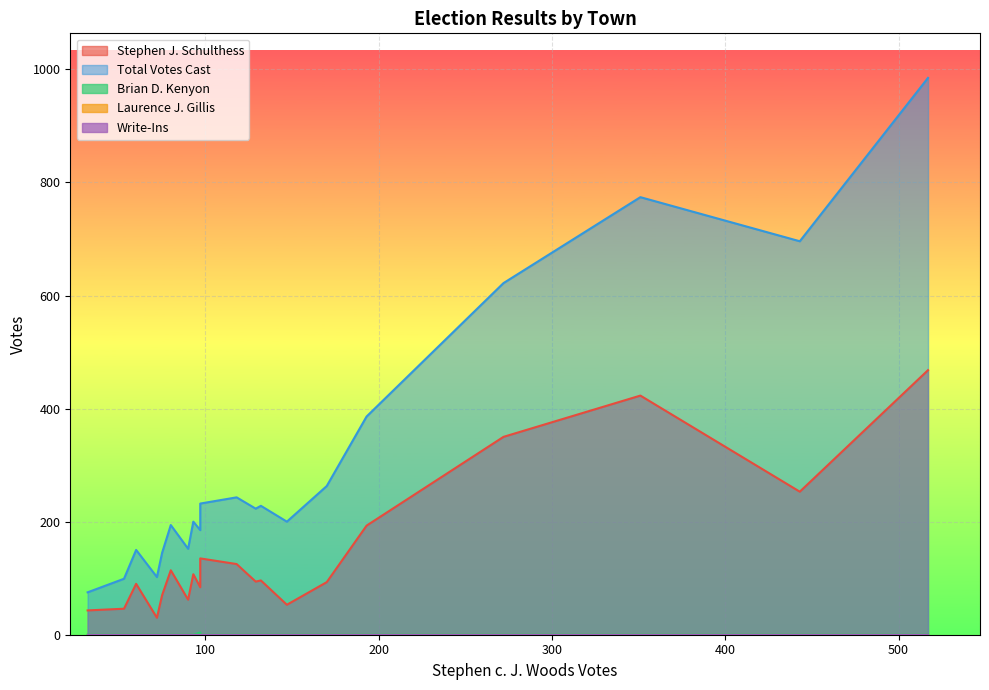

What is the spread (max minus min) of values at Derry?

696